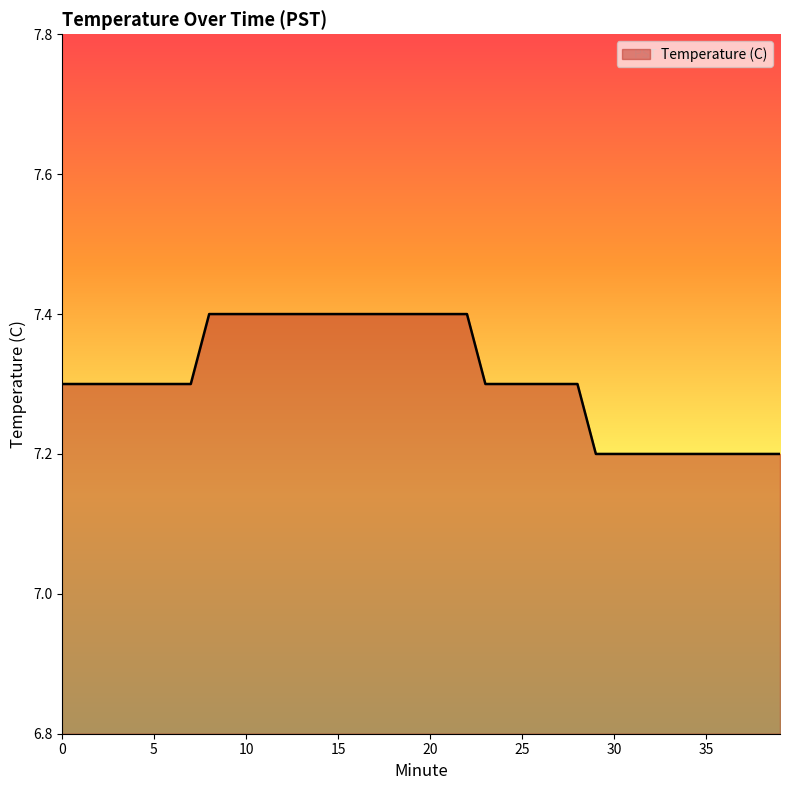

What is the smallest value displayed?

7.2